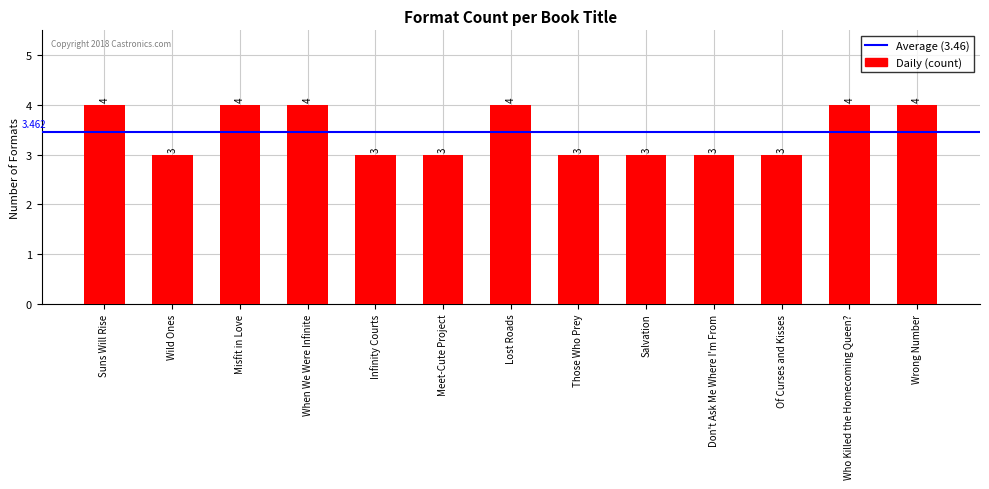

What is the smallest value displayed?

3